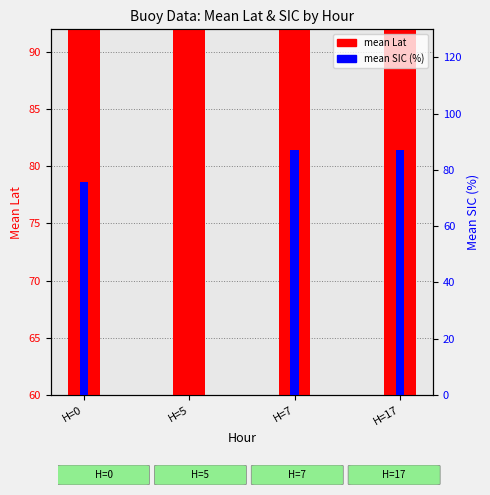

Between H=0 and H=5, which series saw the biggest shift?

mean SIC (%)